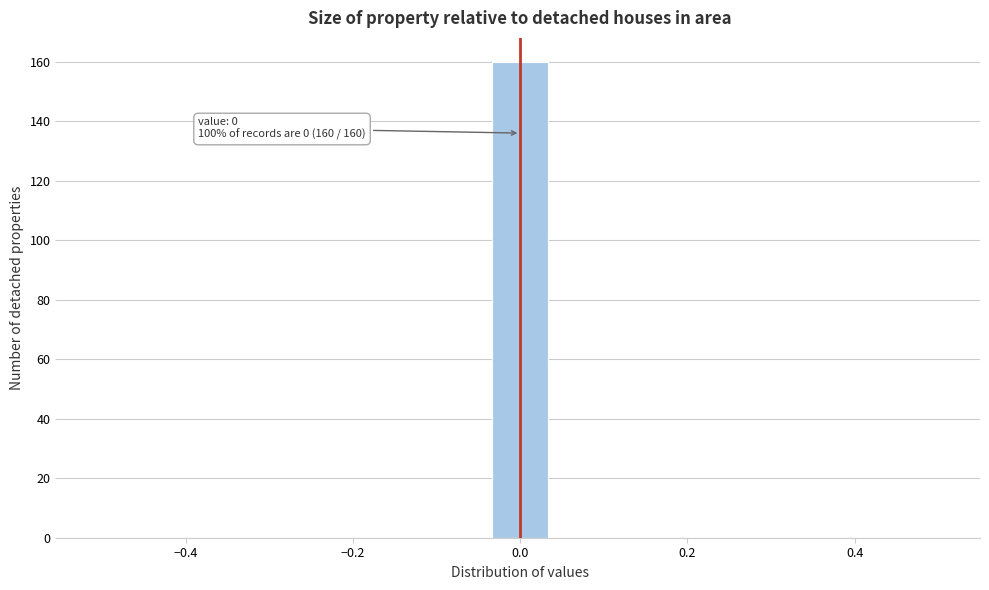

Read against the x-axis, roughly where is the centre of the tallest bar?

0.00